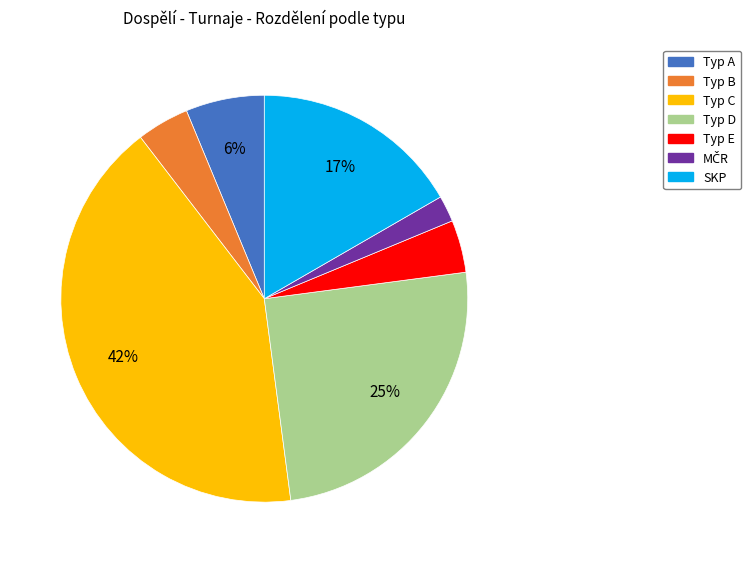

To the nearest percent, what is the average slice percentage?

14%